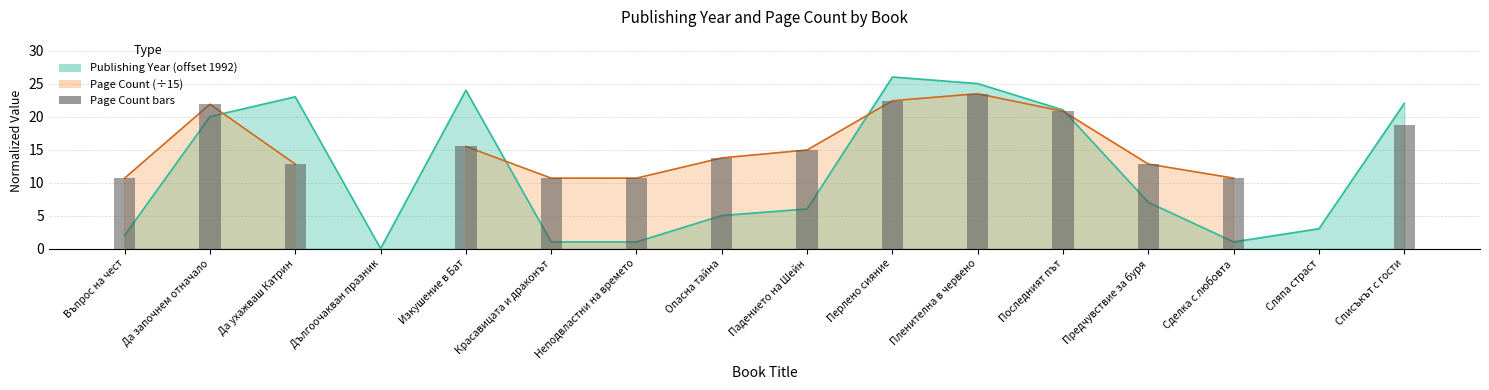

What value does the data have at Въпрос на чест?

10.7